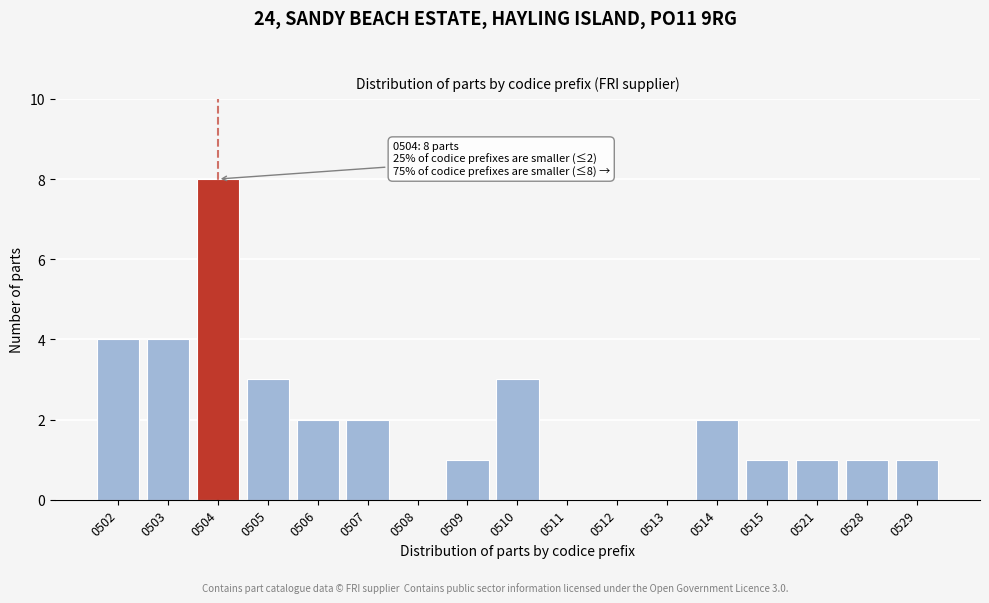

Reading left to right, transcribe all the data shown in this chart.

0502=4	0503=4	0504=8	0505=3	0506=2	0507=2	0508=0	0509=1	0510=3	0511=0	0512=0	0513=0	0514=2	0515=1	0521=1	0528=1	0529=1